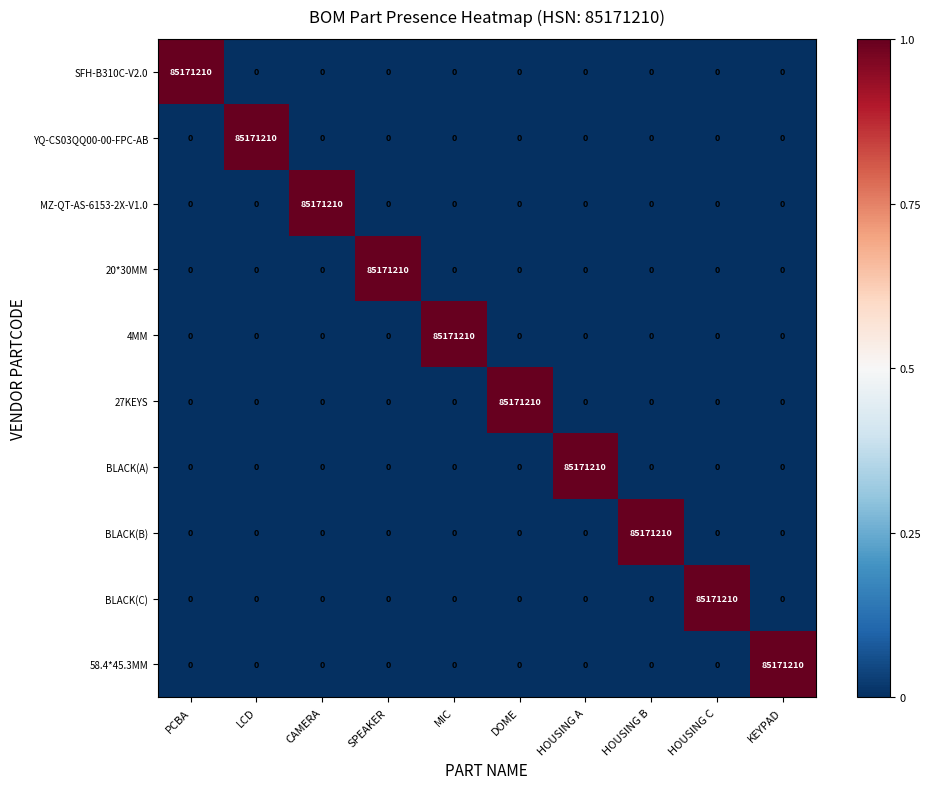

At which label does 4MM reach its peak?

MIC